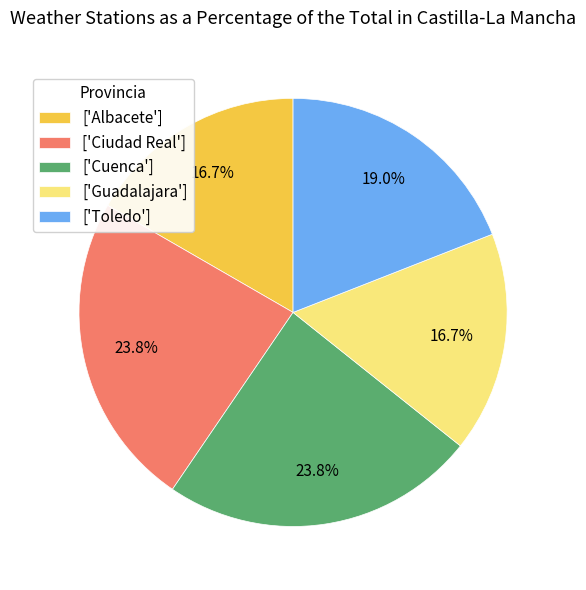

Does any single category account for the majority?

No